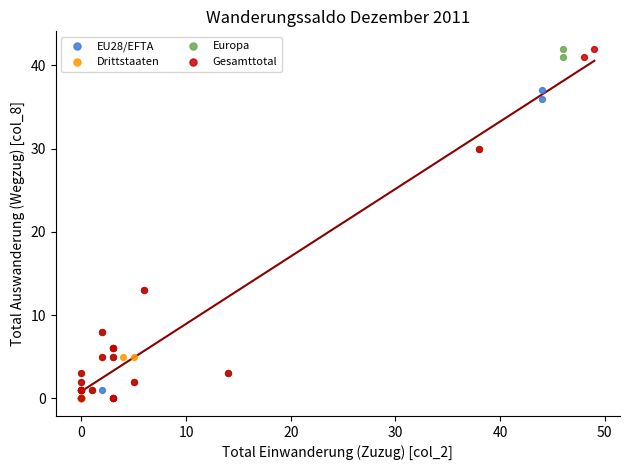

What are all the series names shown in the legend?

EU28/EFTA, Drittstaaten, Europa, Gesamttotal